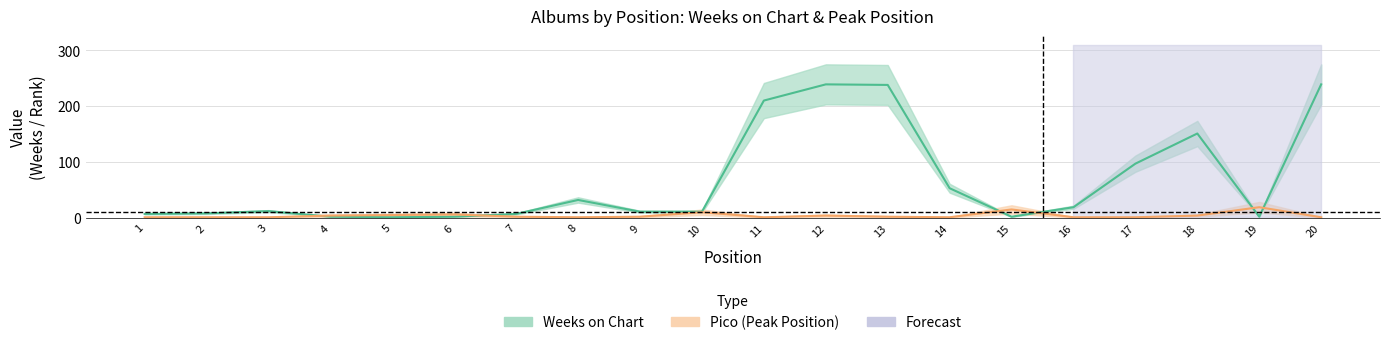

What is the average value of the Weeks on Chart series?

67